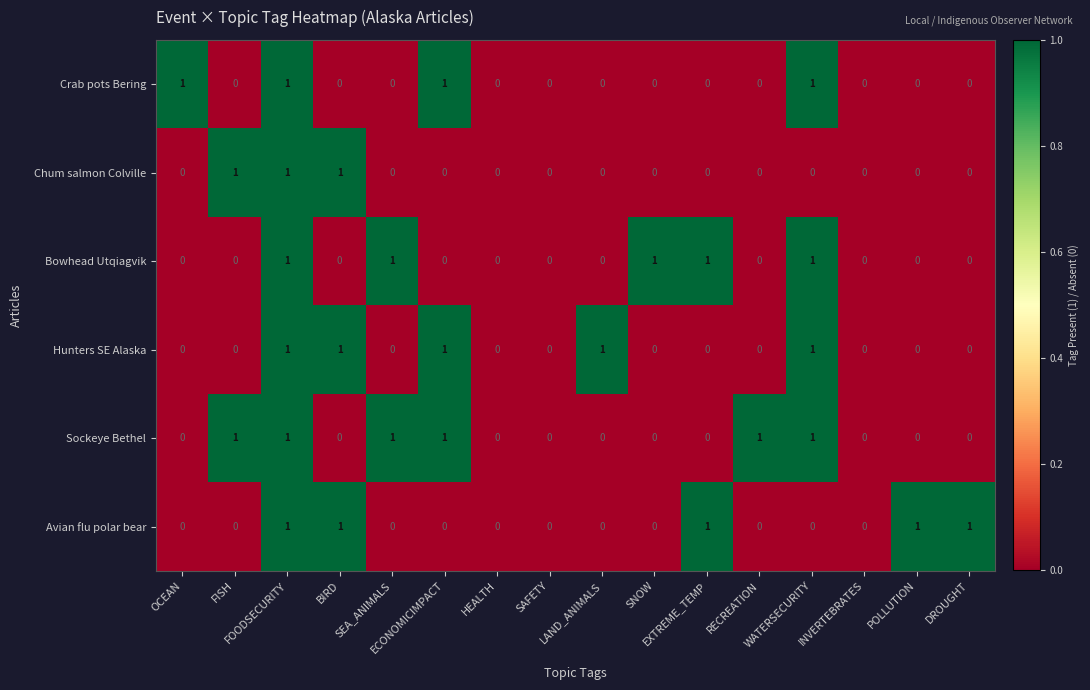

Count the number of categories in the chart.

16